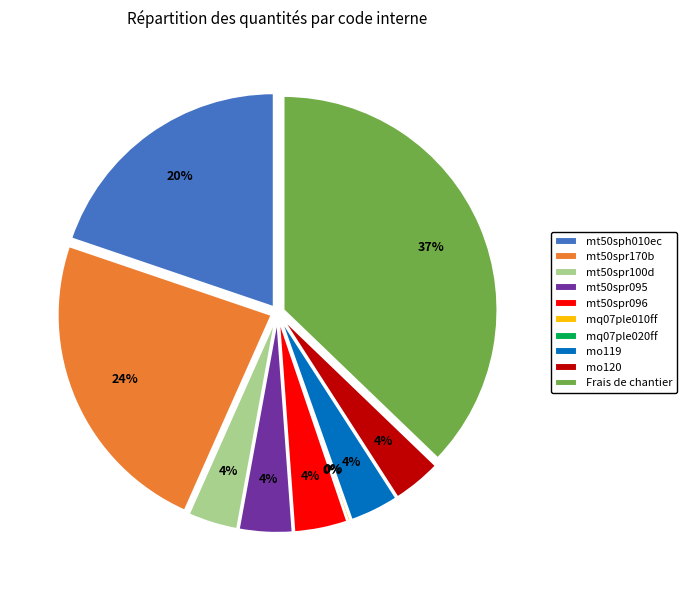

Does any single category account for the majority?

No